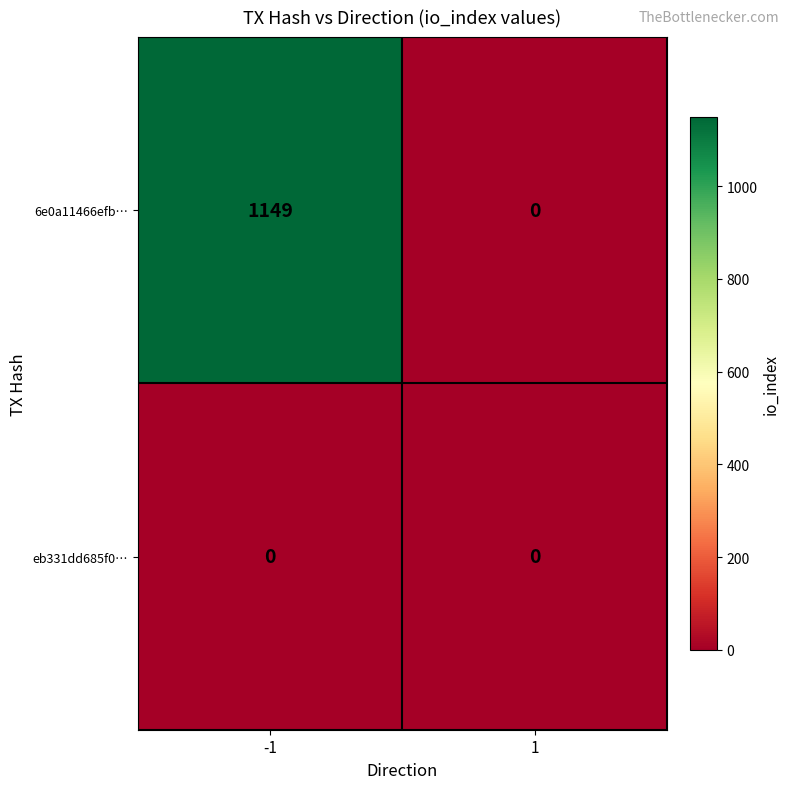

Reading left to right, what are all the values shown in this chart?

6e0a11466efb…: 1149	0
eb331dd685f0…: 0	0